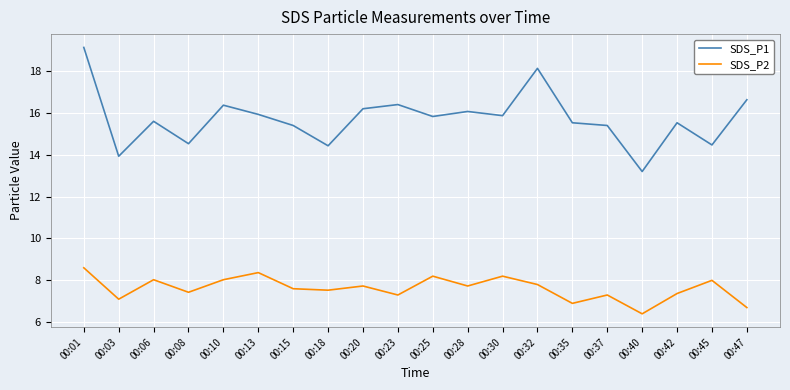

The value of SDS_P1 at 00:23 is 8.4. True or false?

False